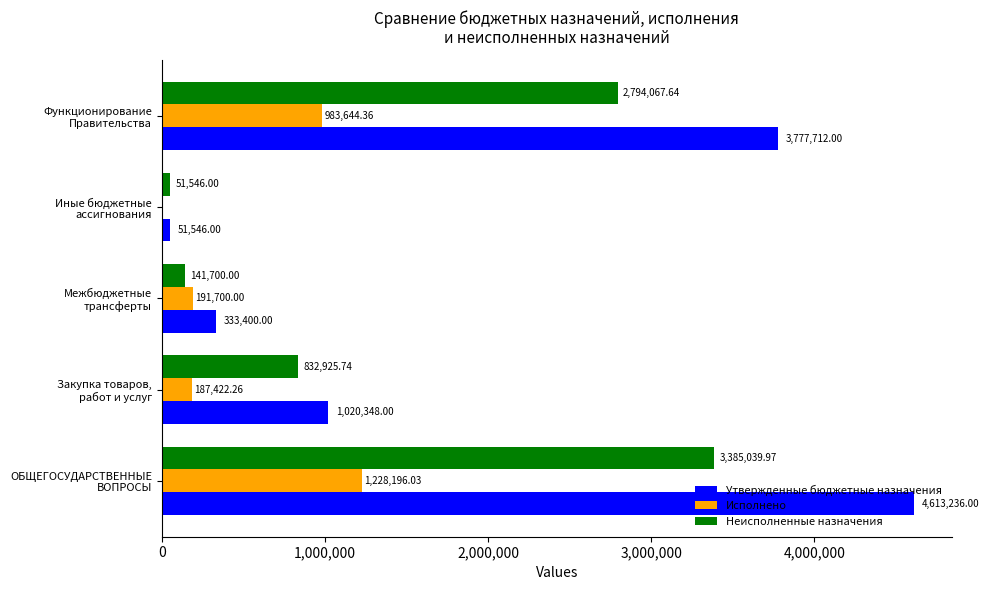

Which series has the largest total across all categories?

Утвержденные бюджетные назначения